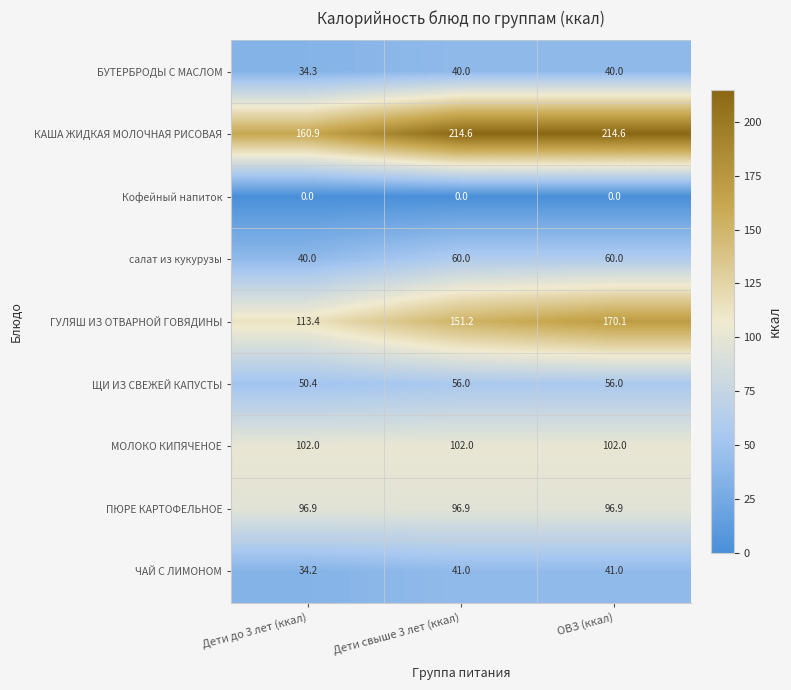

True or false: ГУЛЯШ ИЗ ОТВАРНОЙ ГОВЯДИНЫ has a value of 43.1 at ОВЗ (ккал).

False